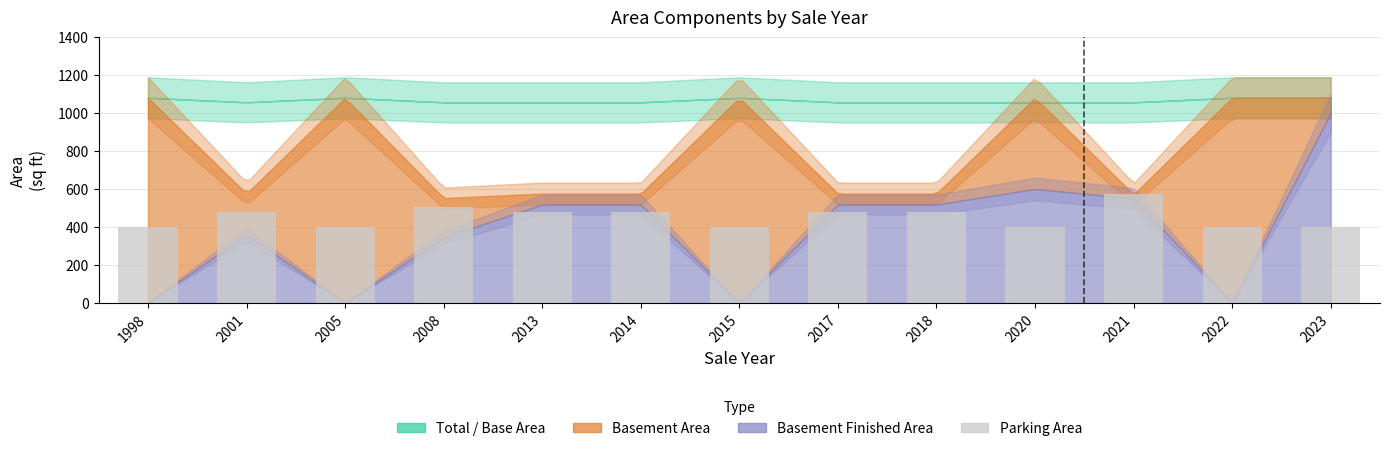

What is the value of the 5th bar from the left?

480